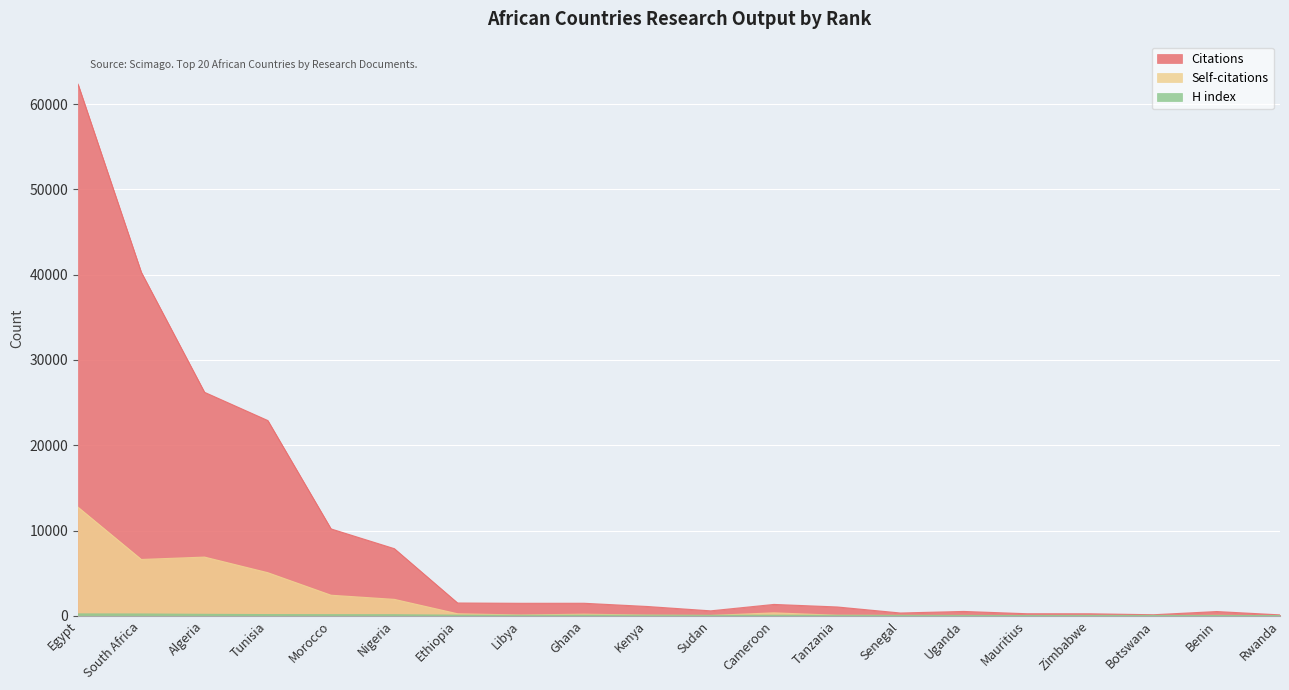

What are all the series names shown in the legend?

Citations, Self-citations, H index